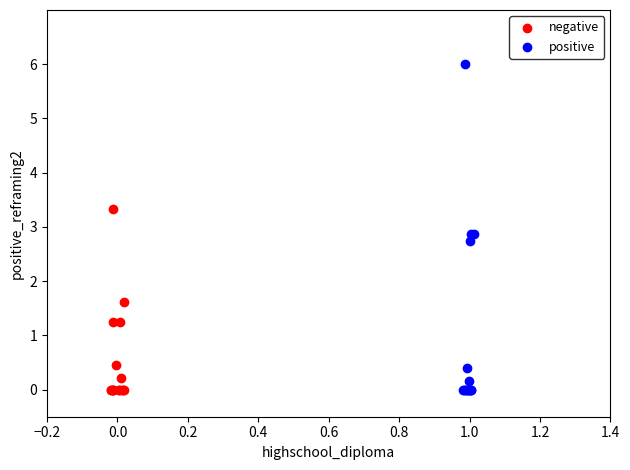

Which series reaches the maximum Y coordinate?

positive